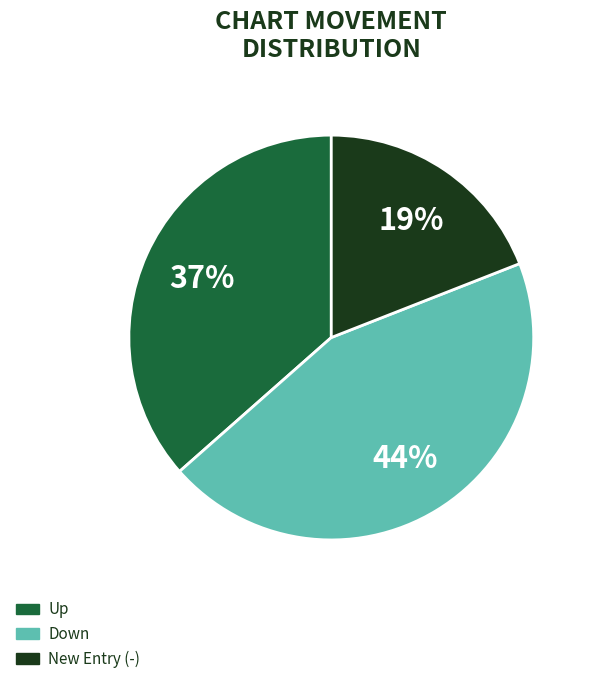

Is there any slice that represents more than half of the pie?

No